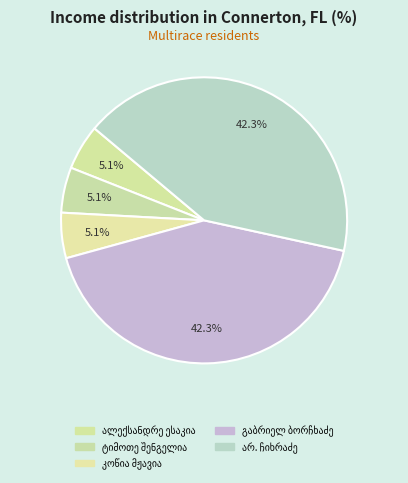

Is it true that ალექსანდრე ესაკია is 5% of the pie?

True